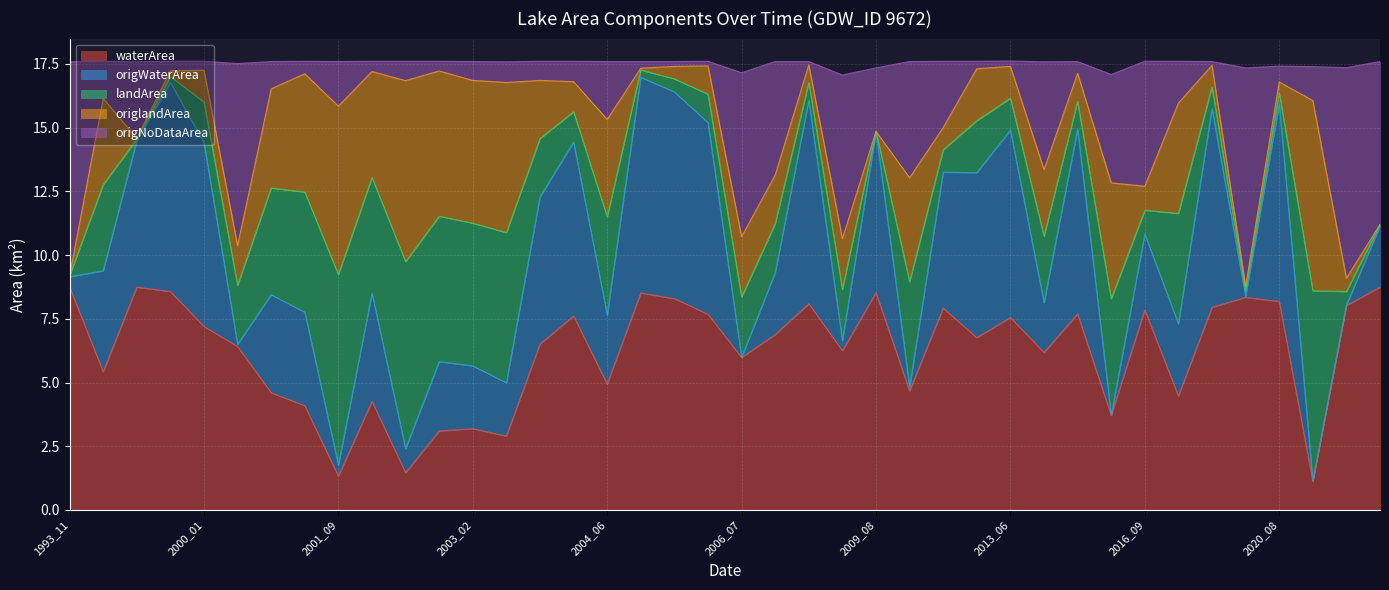

What is the lowest value of the waterArea series?

1.1